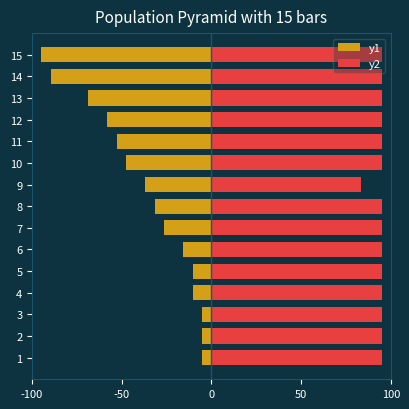

Reading left to right, extract all data points from this chart.

y1: -5.3	-5.3	-5.3	-10.6	-10.6	-15.8	-26.4	-31.7	-36.9	-47.5	-52.8	-58.1	-68.6	-89.7	-95.0
y2: 95.0	95.0	95.0	95.0	95.0	95.0	95.0	95.0	83.1	95.0	95.0	95.0	95.0	95.0	95.0